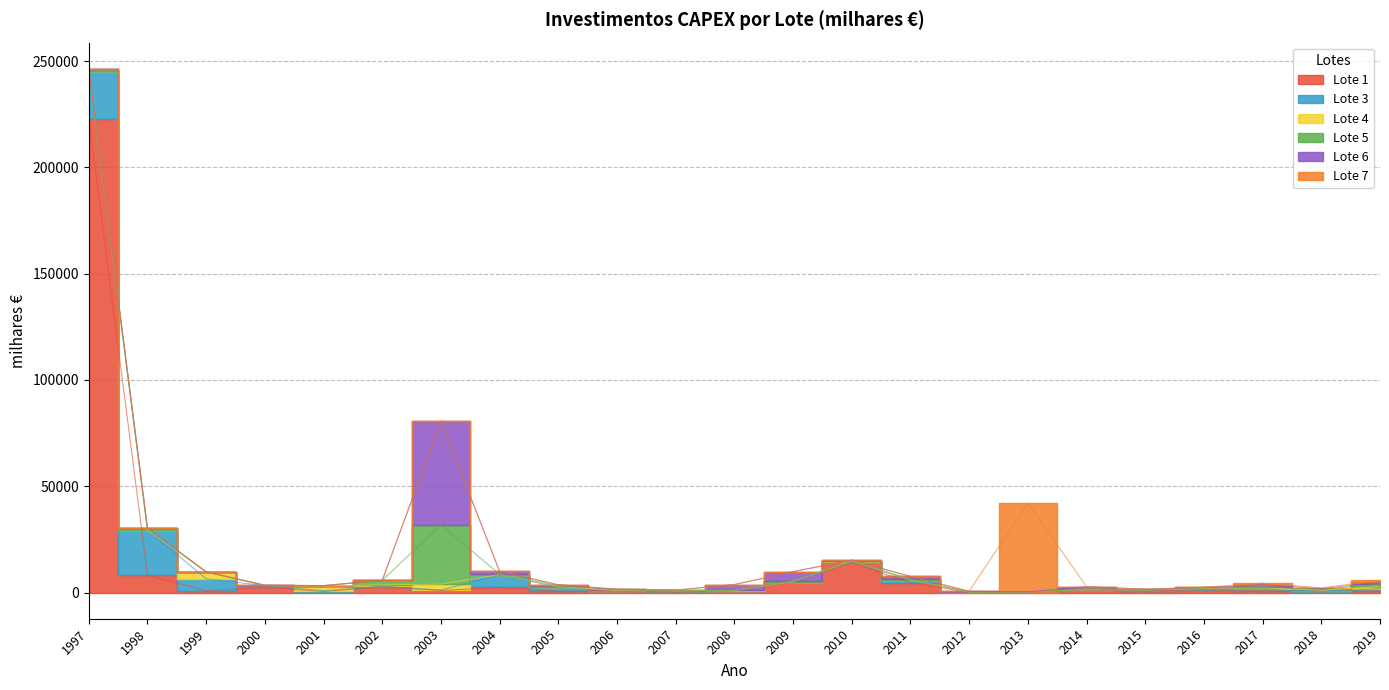

What is the total value across all series at 2005?

3655.8